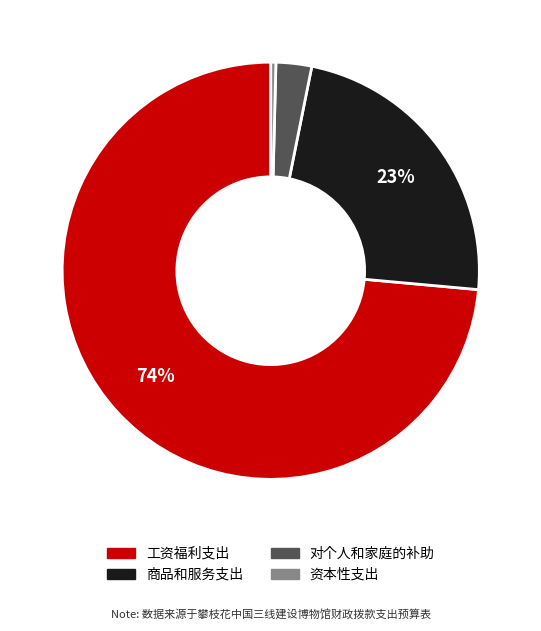

Is it true that 商品和服务支出 is 23% of the pie?

True